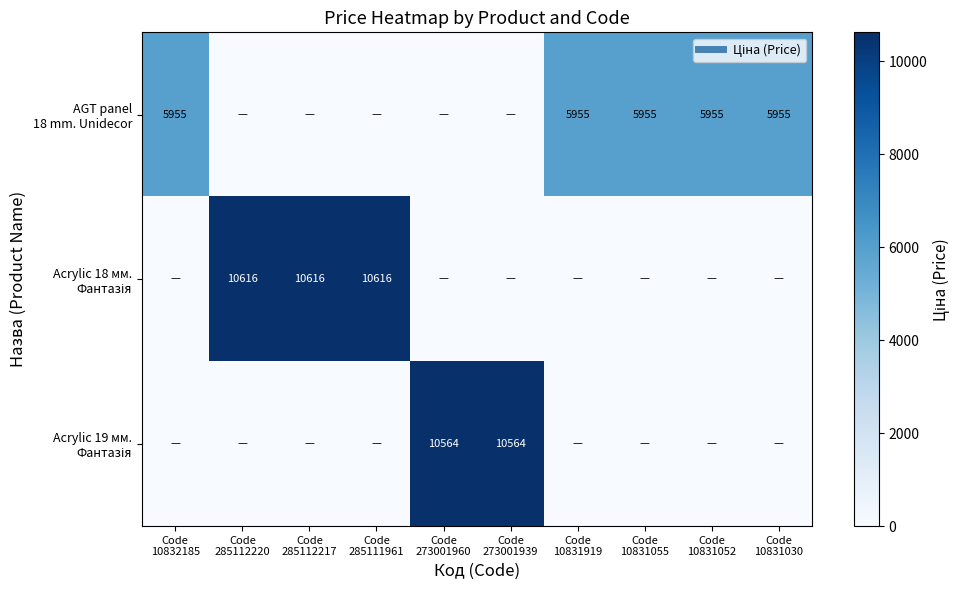

The value of AGT panel 18 mm. Unidecor at Code 10831919 is 5955.0. True or false?

True